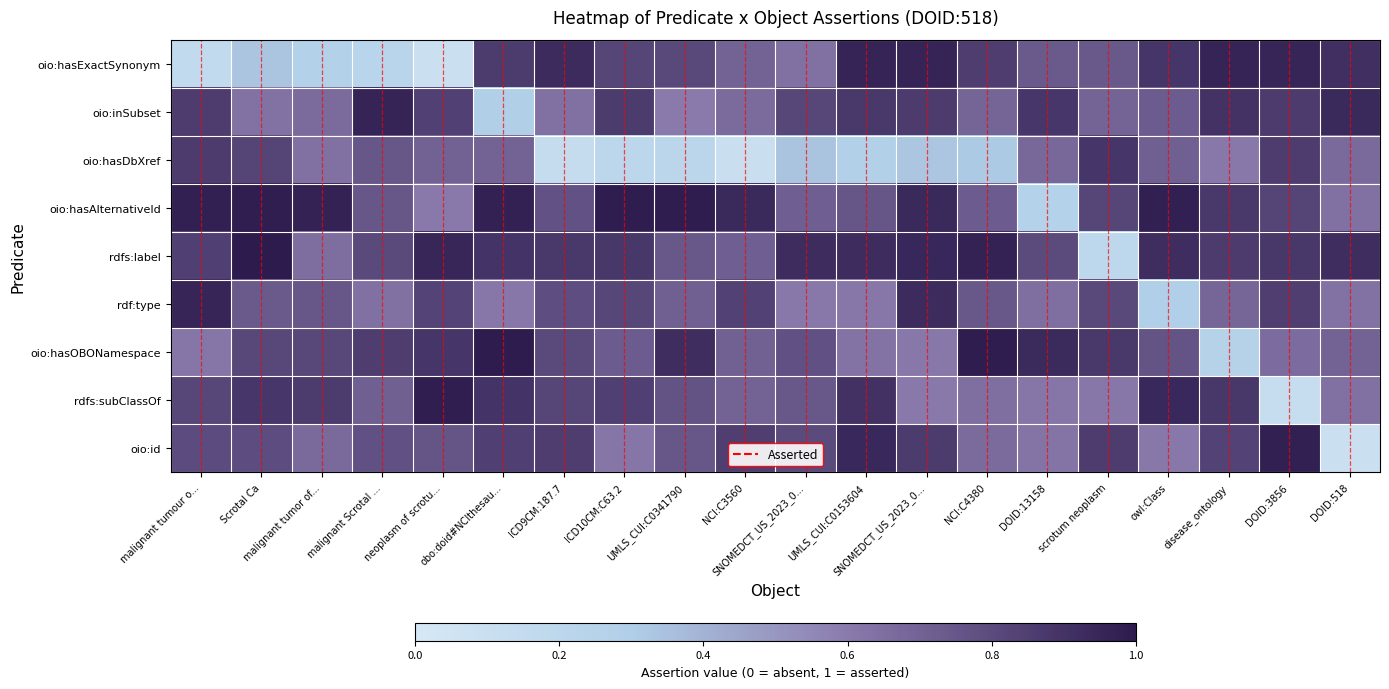

Which category has the highest value in the rdfs:subClassOf series?

neoplasm of scrotu...